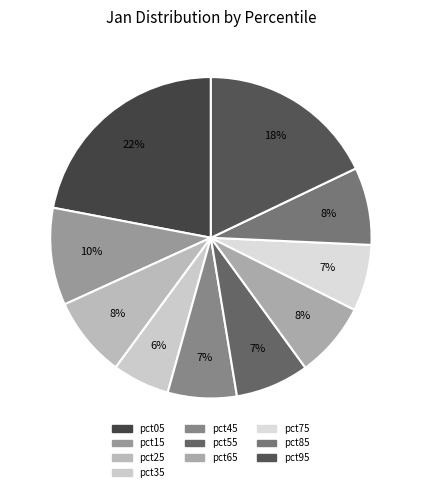

Which slice is the smallest?

pct35